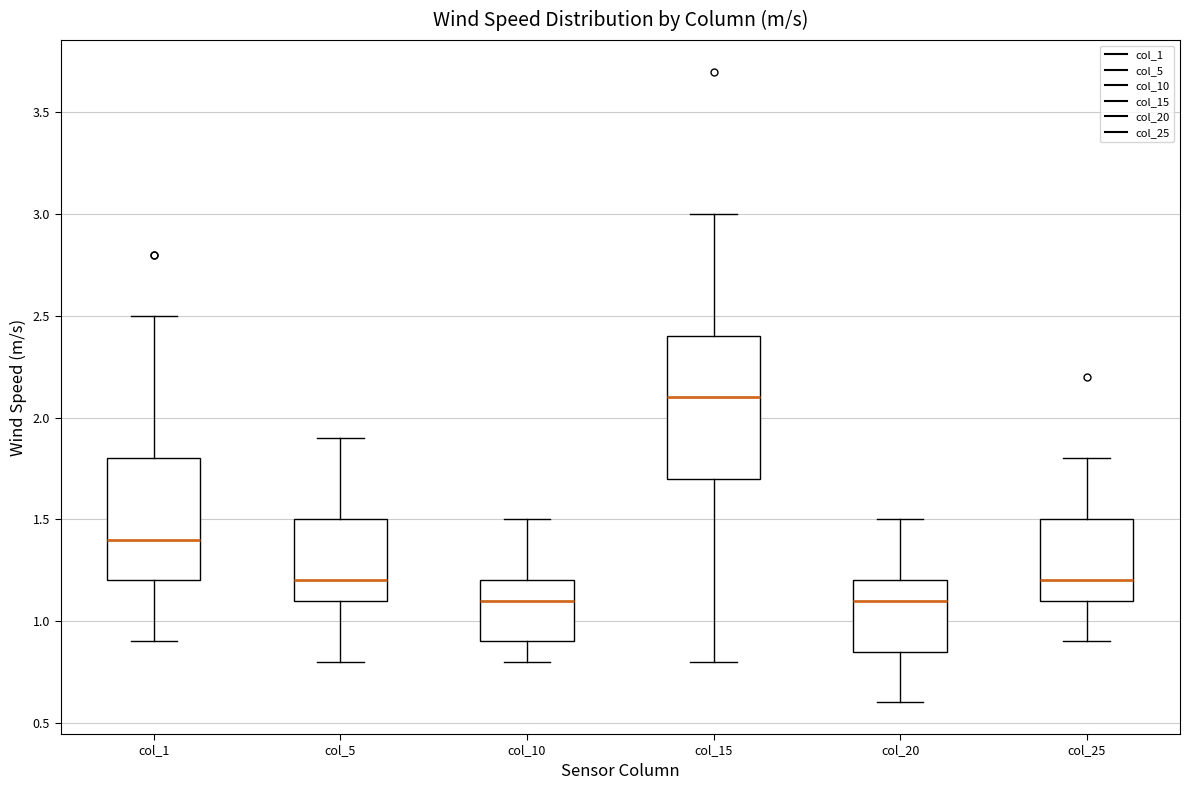

Comparing the boxes themselves (not the whiskers), which one is the tallest?

col_15